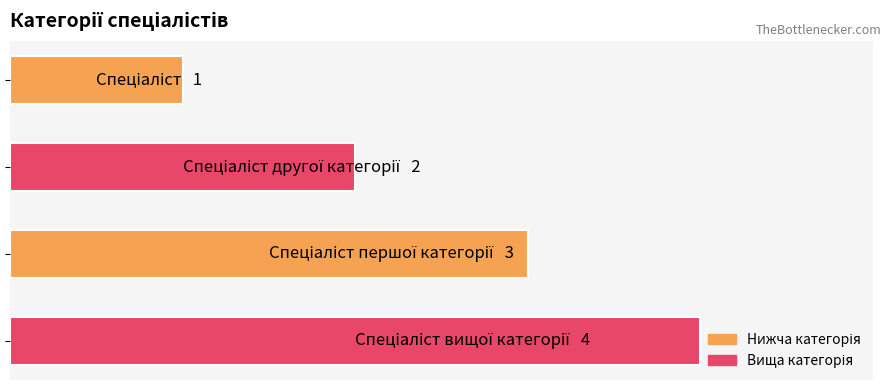

What is the sum of all values?

10